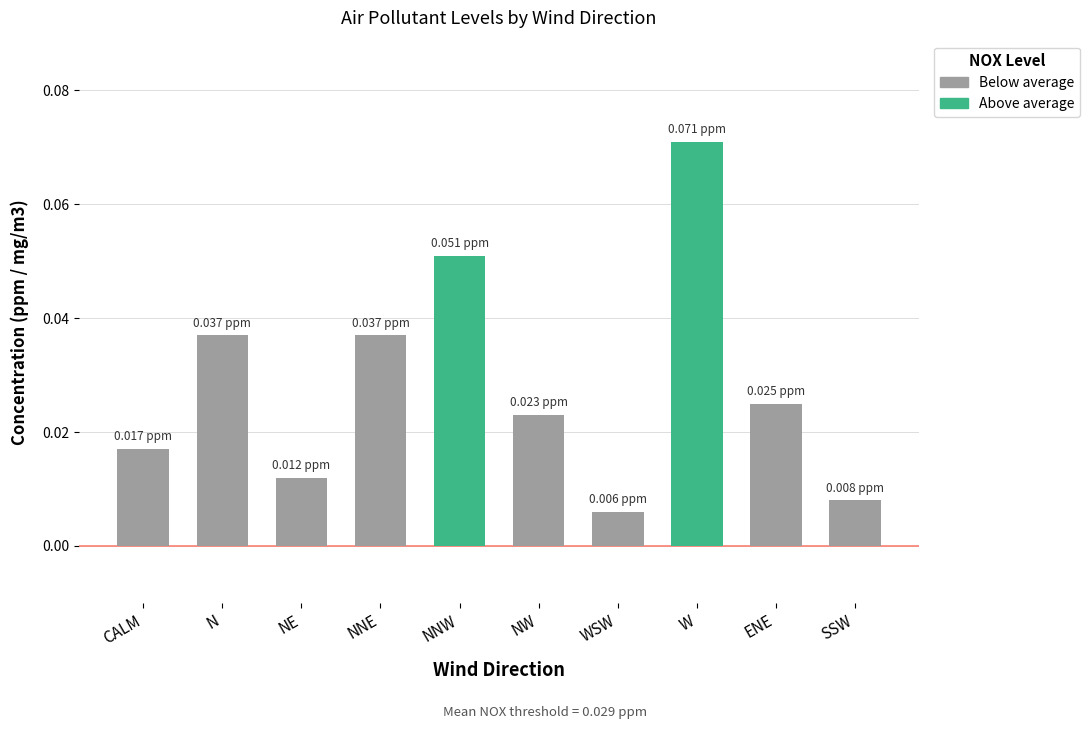

What is the label of the 10th bar from the right?

CALM